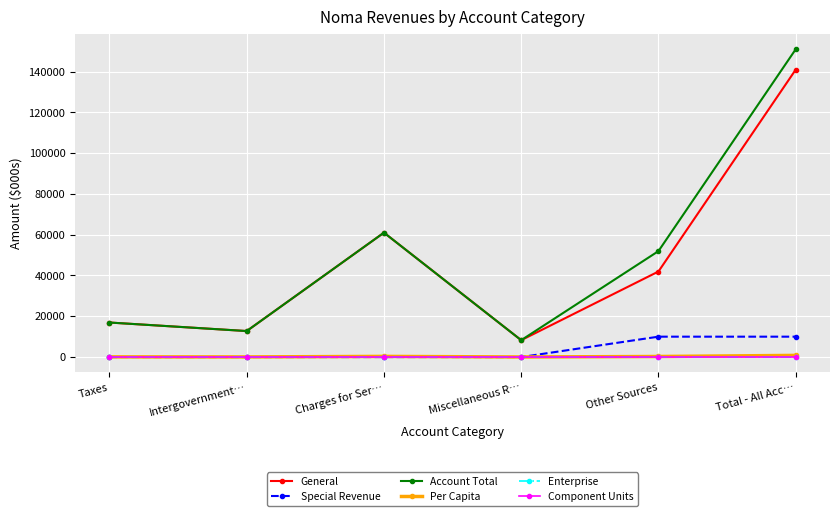

Which series has the widest spread of values?

Account Total